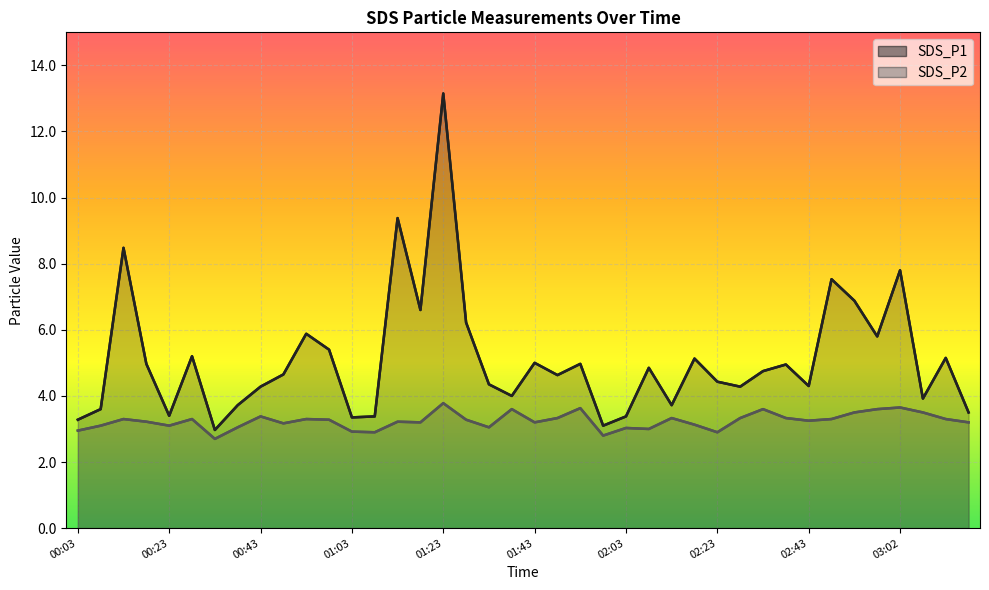

True or false: SDS_P1 and SDS_P2 cross at least once.

False